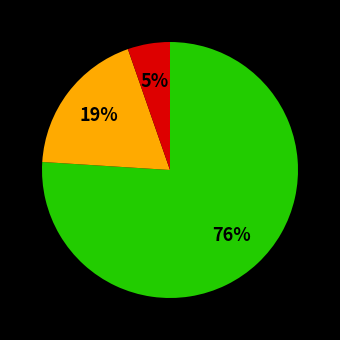

Is there a majority slice in this chart?

Yes